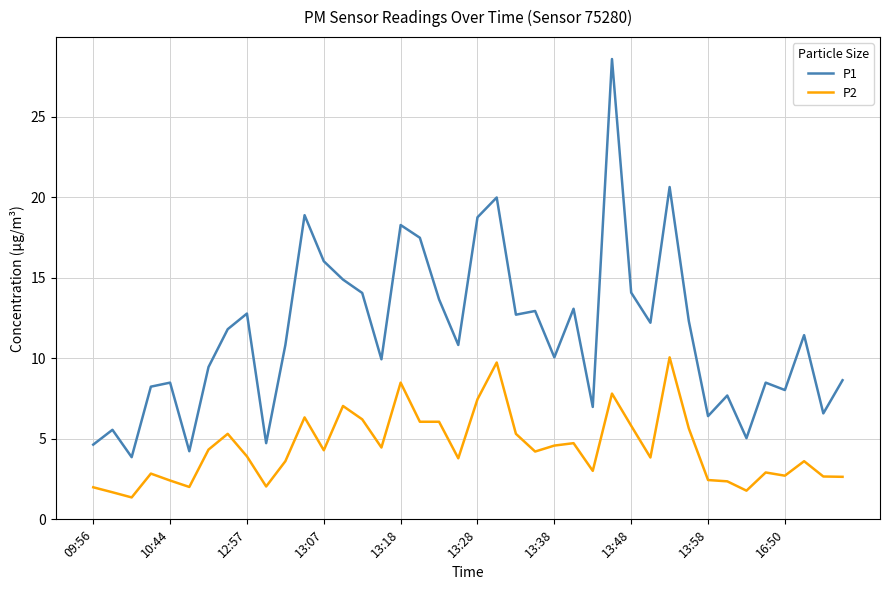

What is the smallest value displayed?

1.4